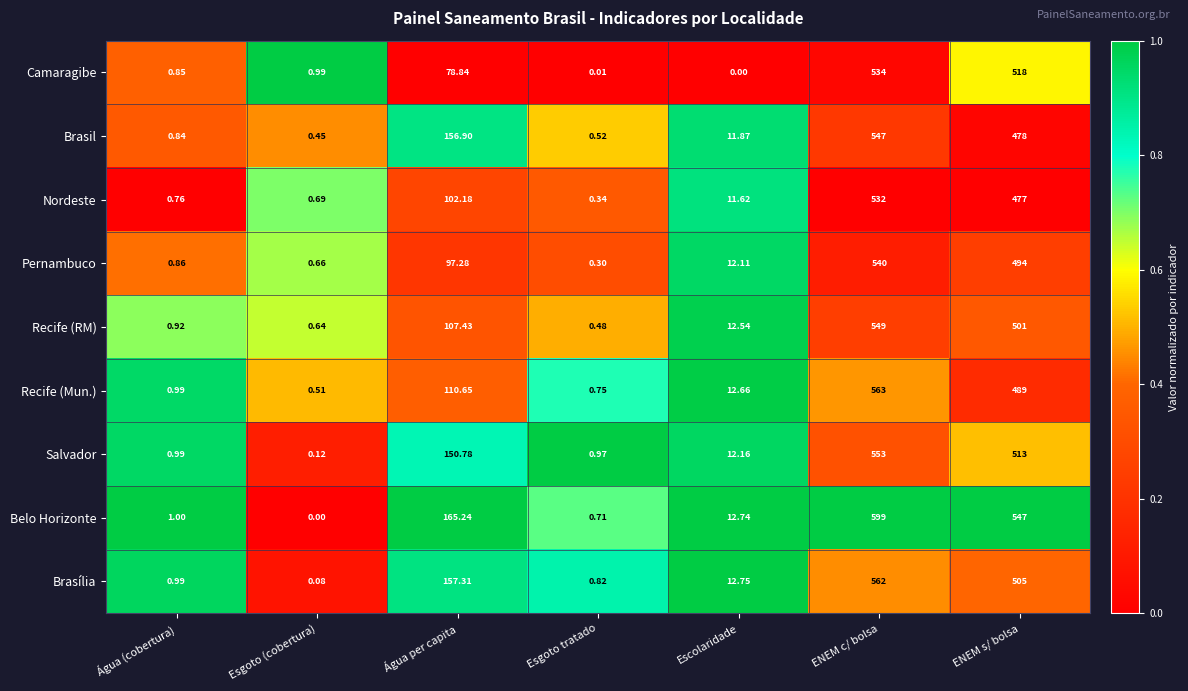

Rank the series at ENEM s/ bolsa from highest to lowest value.

Belo Horizonte, Camaragibe, Salvador, Brasília, Recife (RM), Pernambuco, Recife (Mun.), Brasil, Nordeste